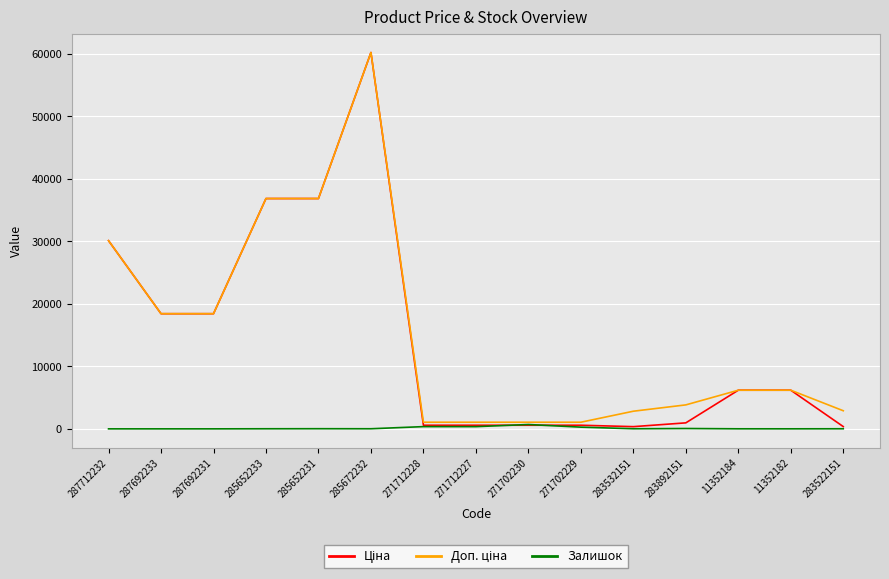

At which category is the sum across all series the highest?

285672232